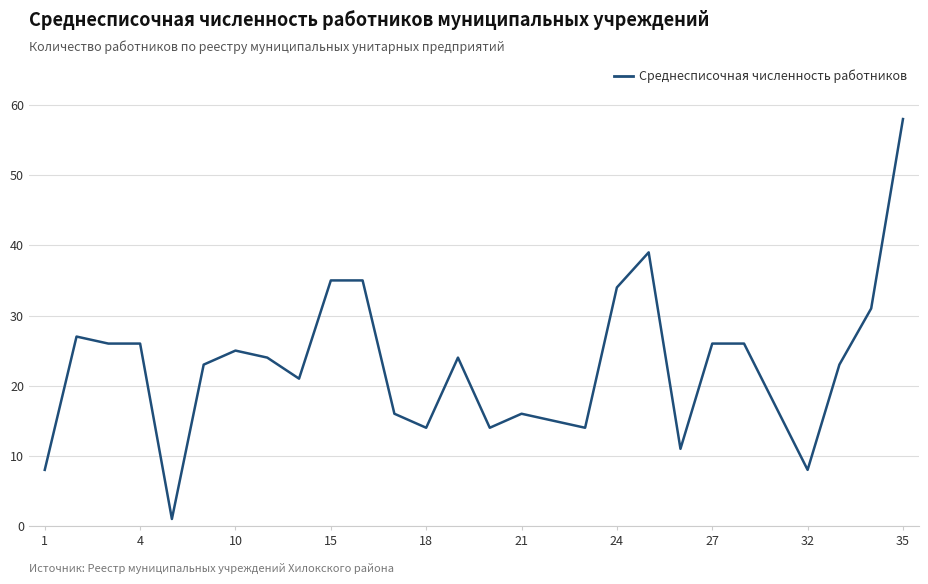

What is the difference between the maximum and minimum values?

57